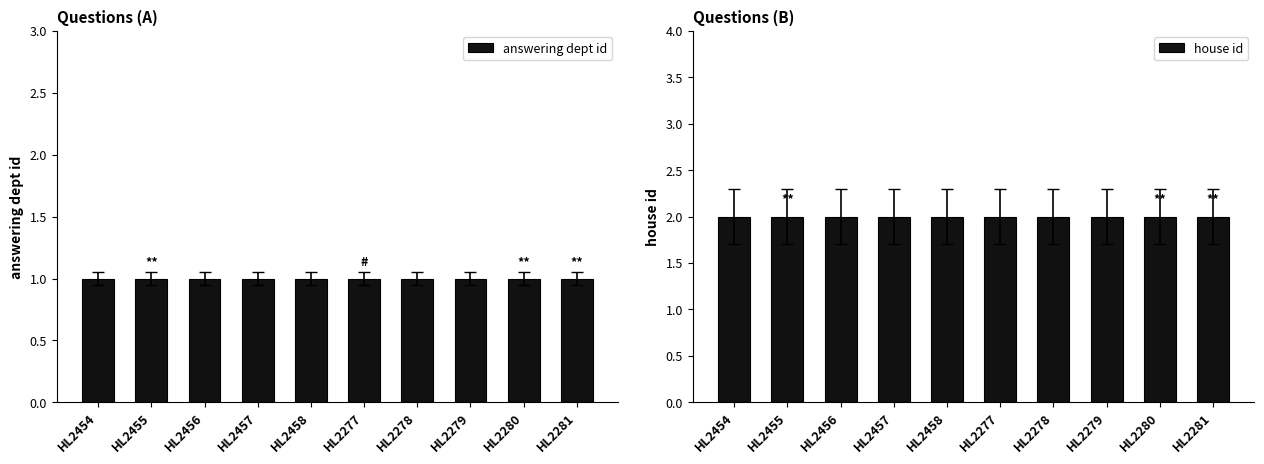

At which category is the sum across all series the highest?

HL2454